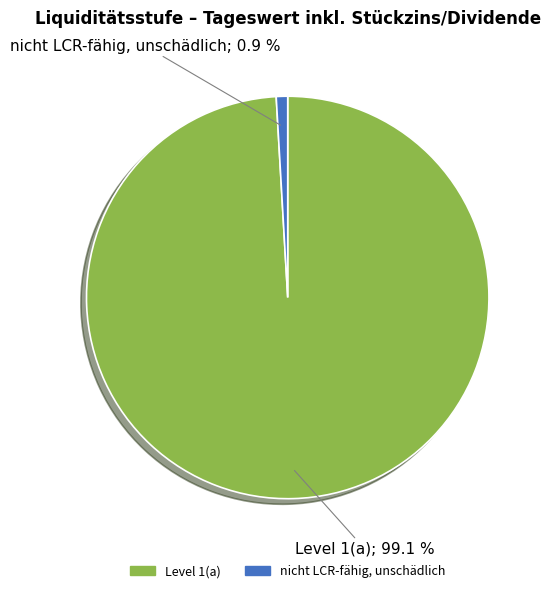

To the nearest percent, what portion does nicht LCR-fähig, unschädlich represent?

1%